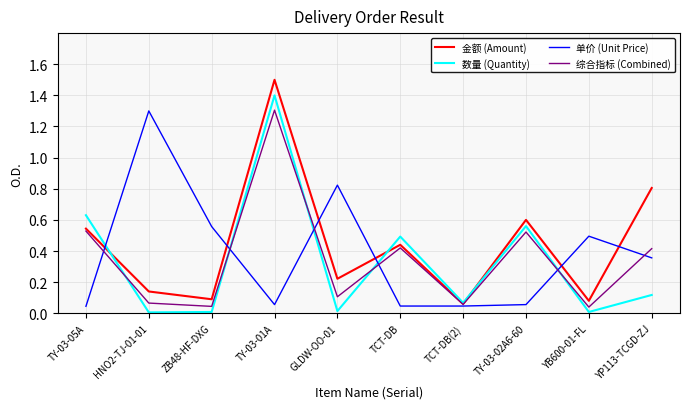

True or false: 综合指标 (Combined) has more than 2 points higher than both neighbors.

True